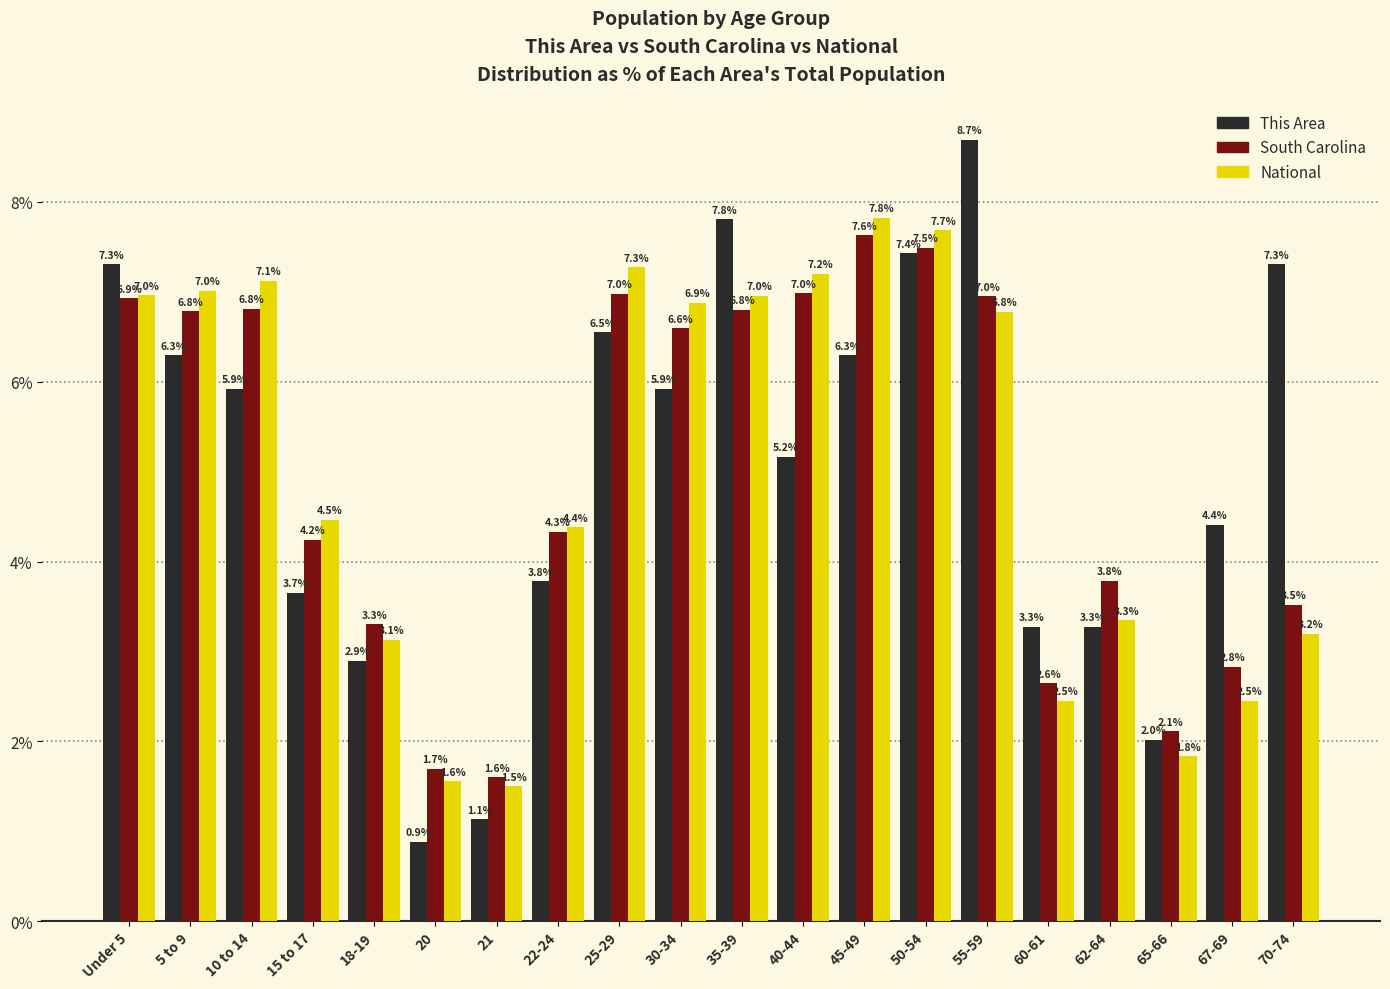

Which series has the widest spread of values?

This Area